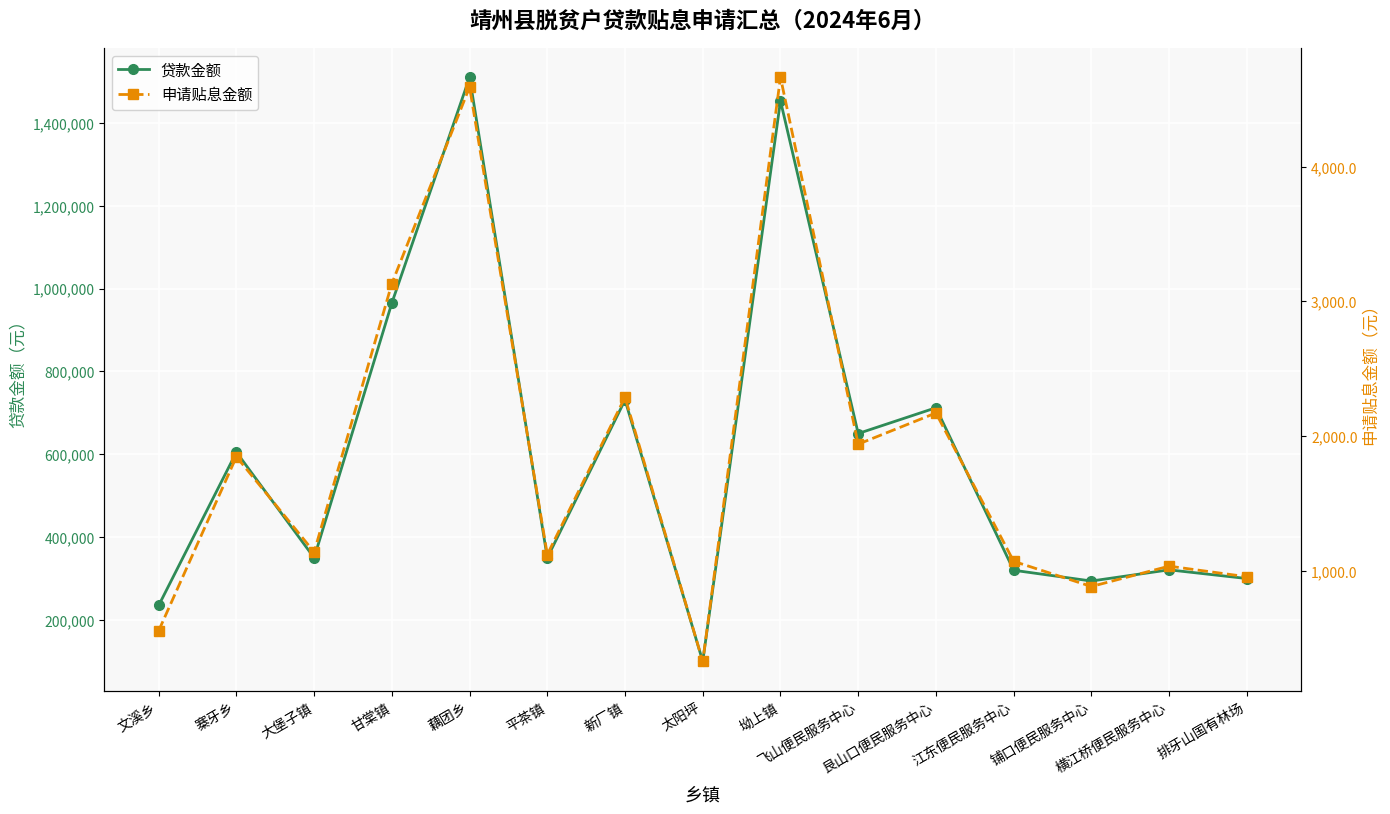

True or false: 贷款金额 and 申请贴息金额 intersect in this chart.

False